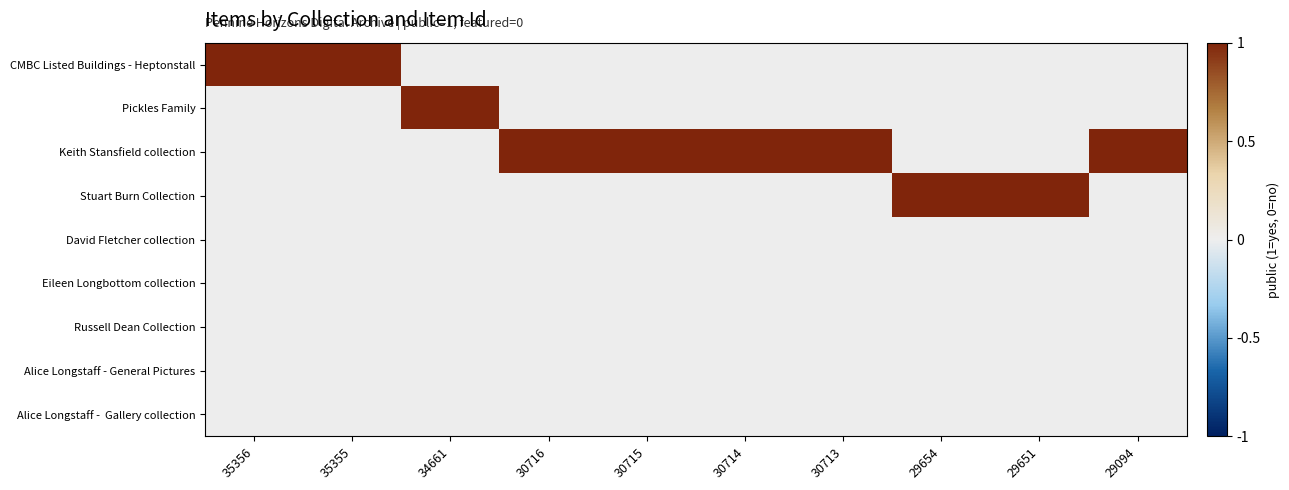

What is the greatest value displayed?

1